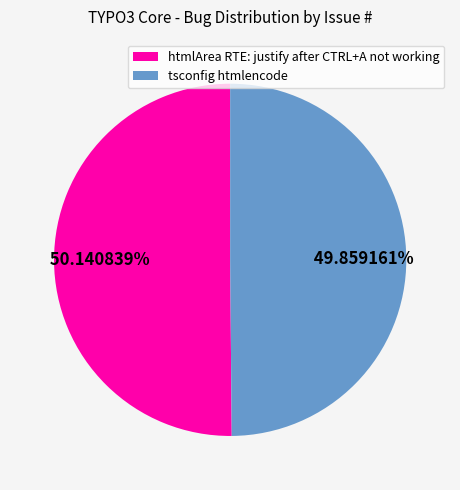

Is there a majority slice in this chart?

Yes